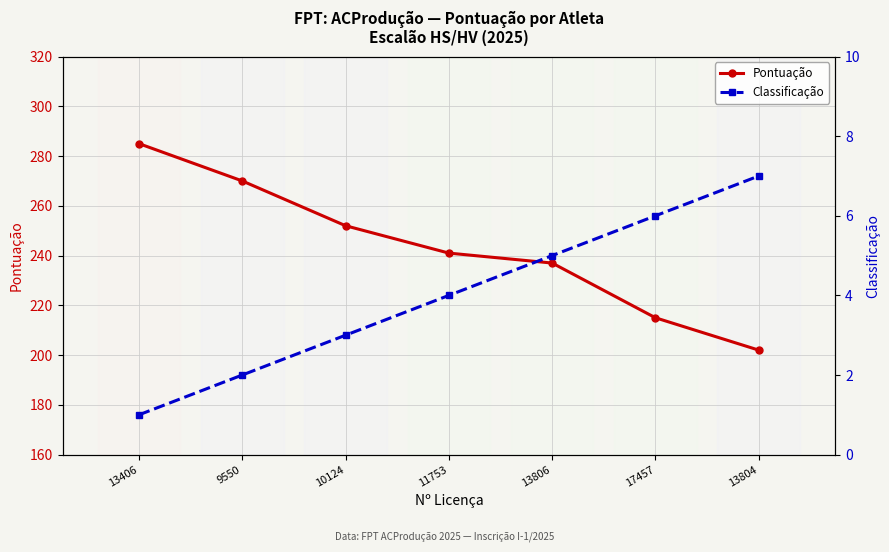

List the series in order of their peak value, lowest first.

Classificação, Pontuação